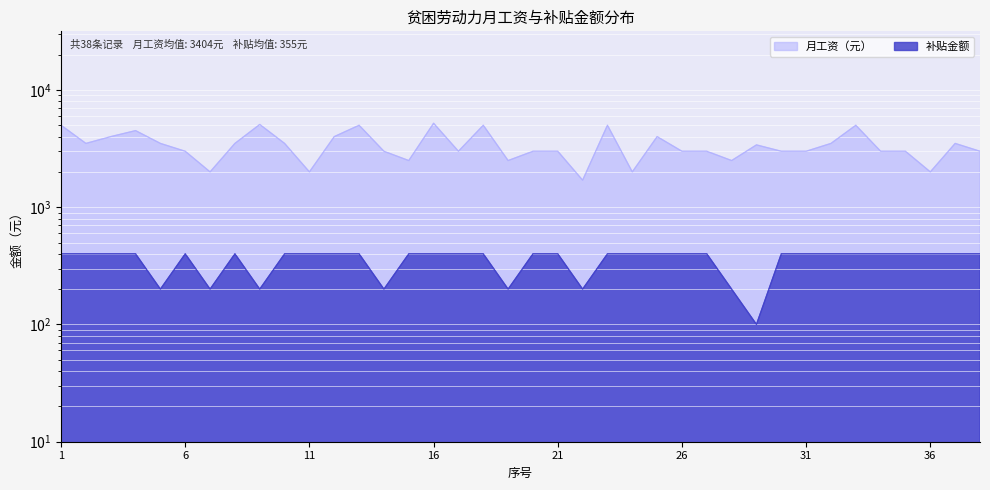

Where does the 月工资（元） series first go above 3000?

1